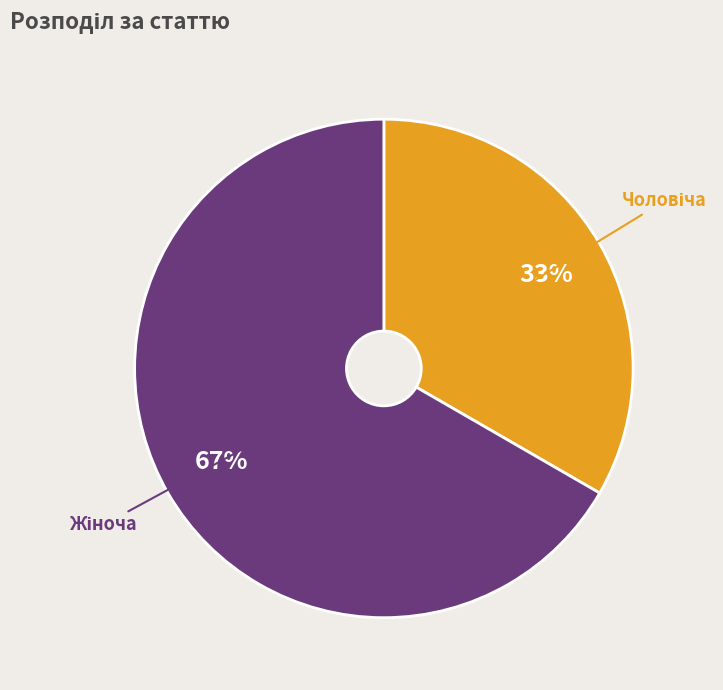

Does any single category account for the majority?

Yes